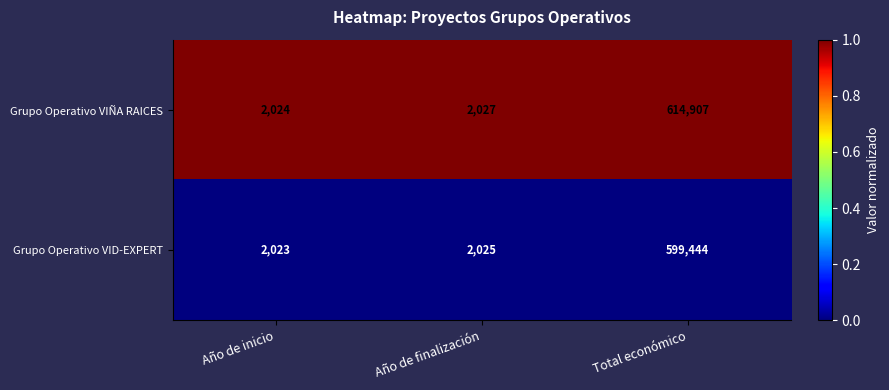

At Total económico, list the series in order from largest to smallest.

Grupo Operativo VIÑA RAICES, Grupo Operativo VID-EXPERT